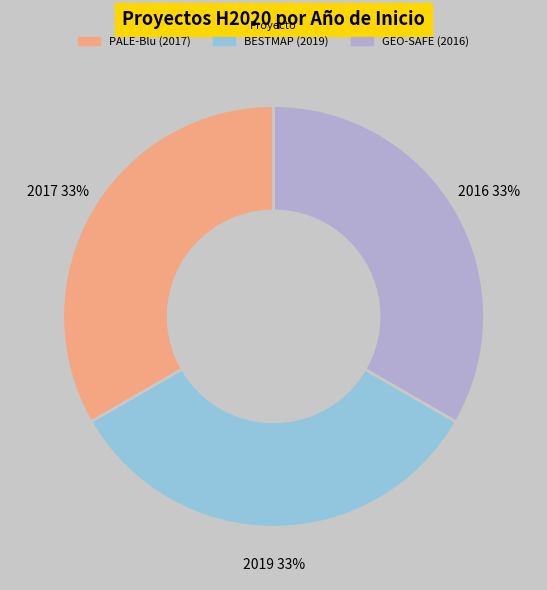

Does GEO-SAFE (2016) represent more than half of the total?

No